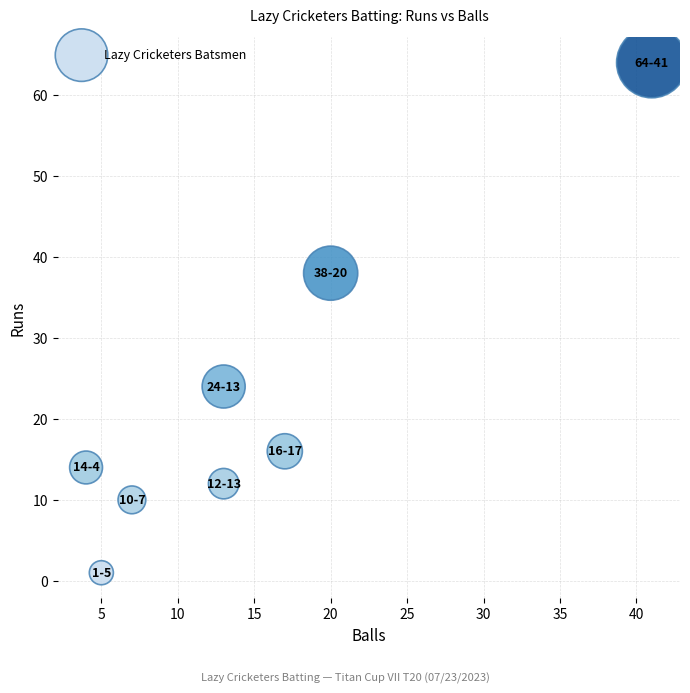

What Y value in the scatter plot is closest to 32?

38